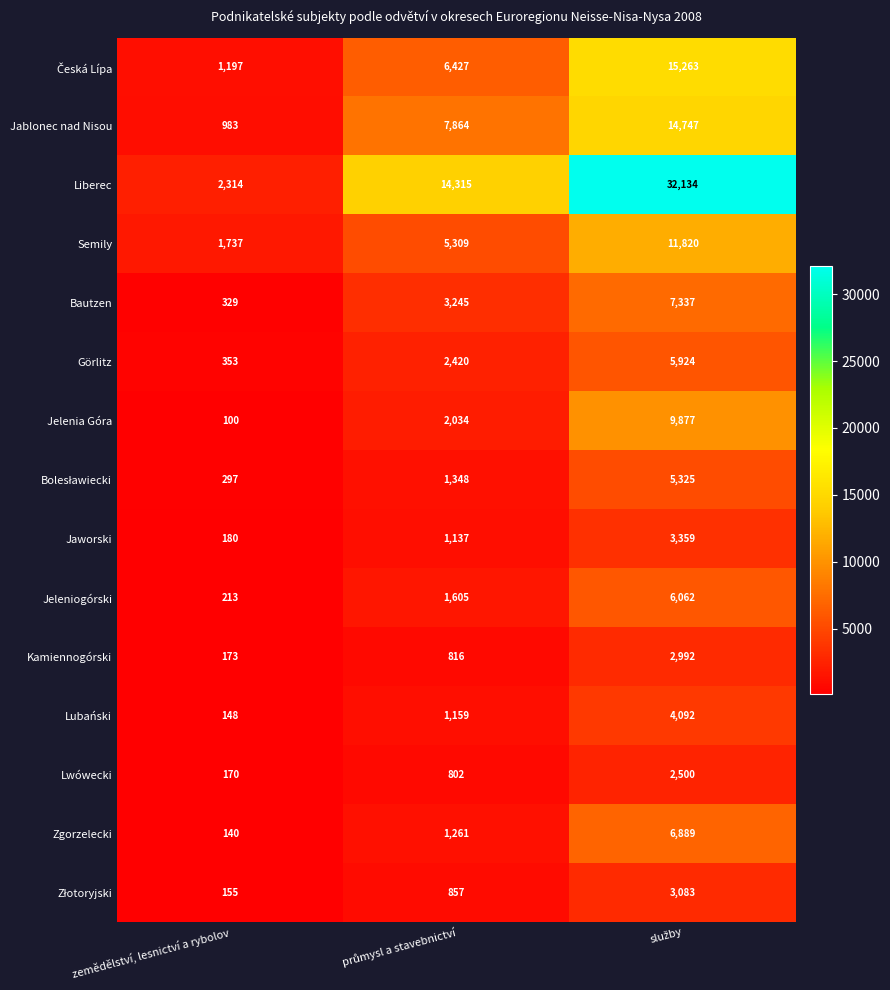

The Jaworski series shows 249 at zemědělství, lesnictví a rybolov. True or false?

False